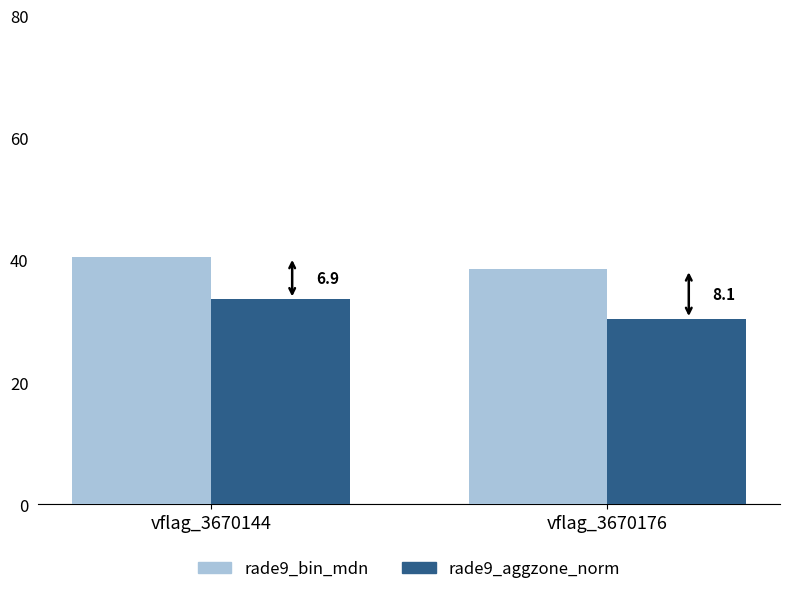

At how many categories does at least one series exceed 31?

2